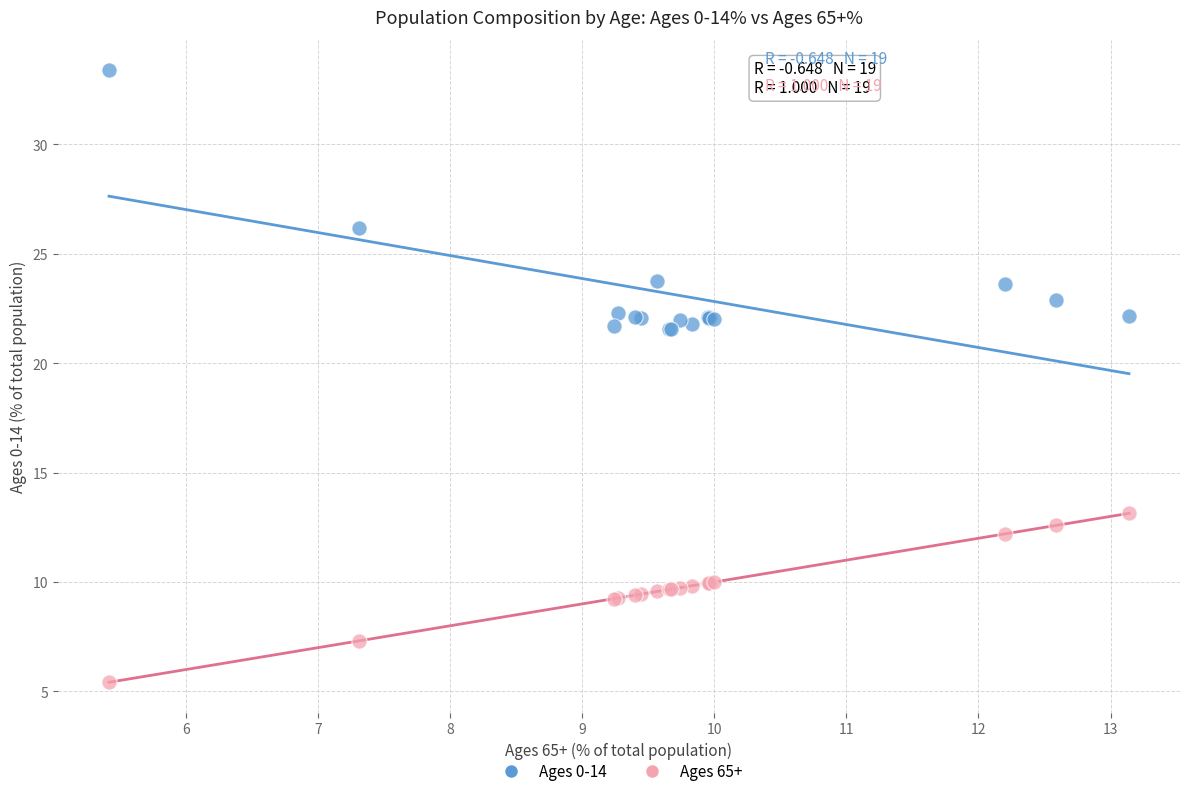

What are all the series names shown in the legend?

Ages 0-14, Ages 65+